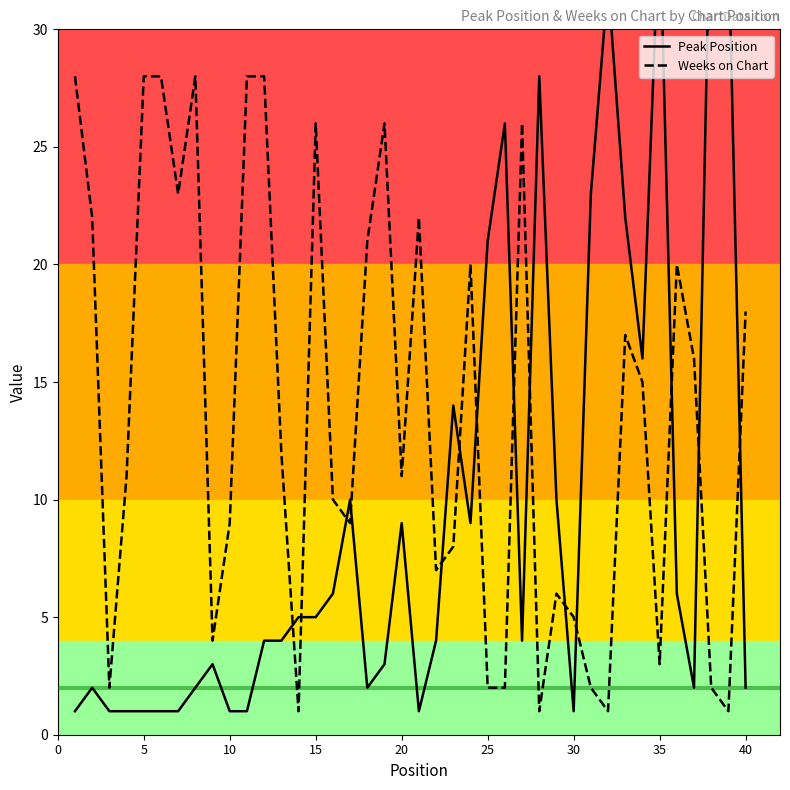

Reading right to left, extract all data points from this chart.

Peak Position: 2	34	38	2	6	35	16	22	32	23	1	10	28	4	26	21	9	14	4	1	9	3	2	10	6	5	5	4	4	1	1	3	2	1	1	1	1	1	2	1
Weeks on Chart: 18	1	2	16	20	3	15	17	1	2	5	6	1	26	2	2	20	8	7	22	11	26	21	9	10	26	1	12	28	28	9	4	28	23	28	28	11	2	22	28